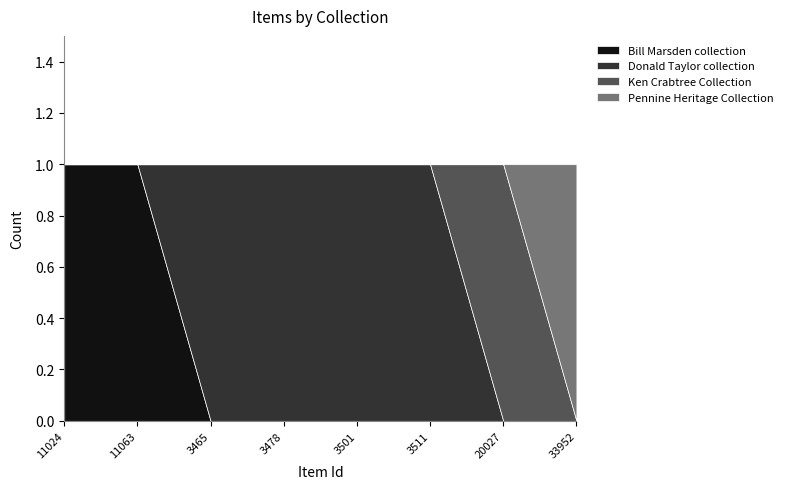

What is the difference between the maximum and minimum values in the Pennine Heritage Collection series?

1